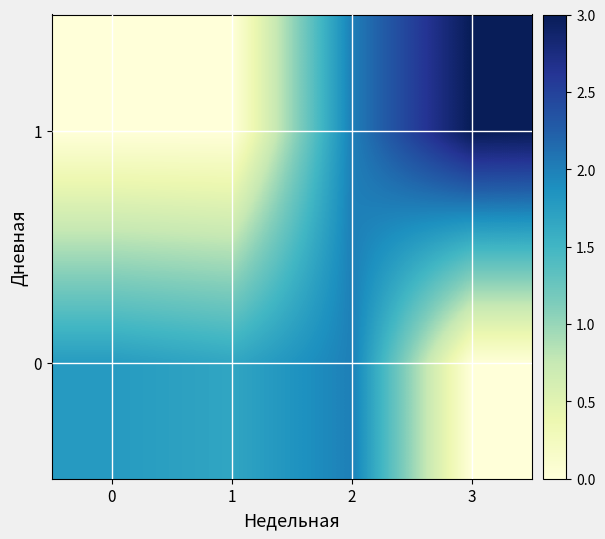

Which series changed the most between 0 and 3?

1